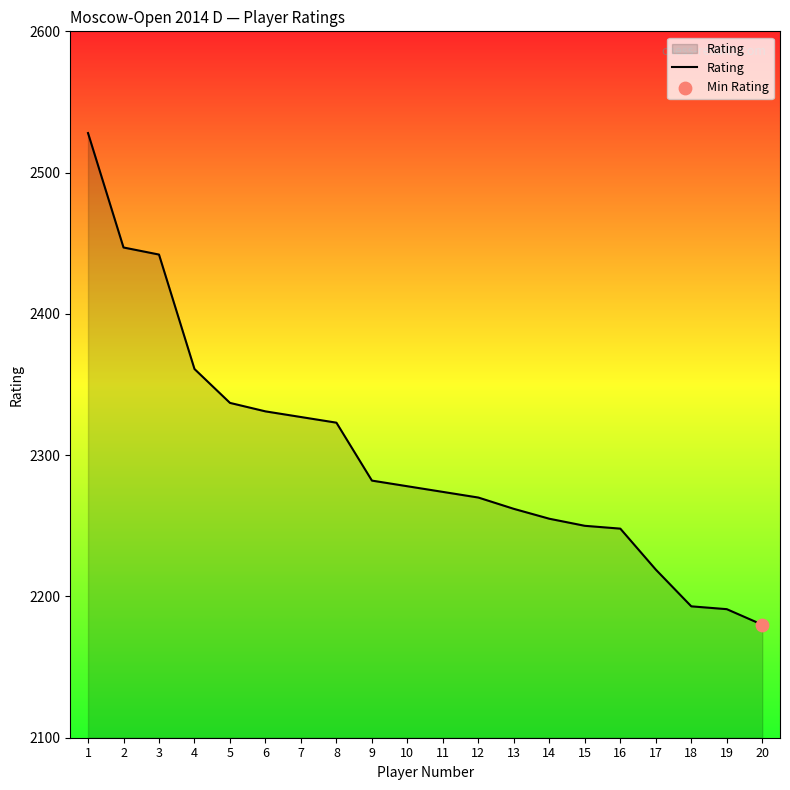

What is the change in value from 1 to 2?

-81